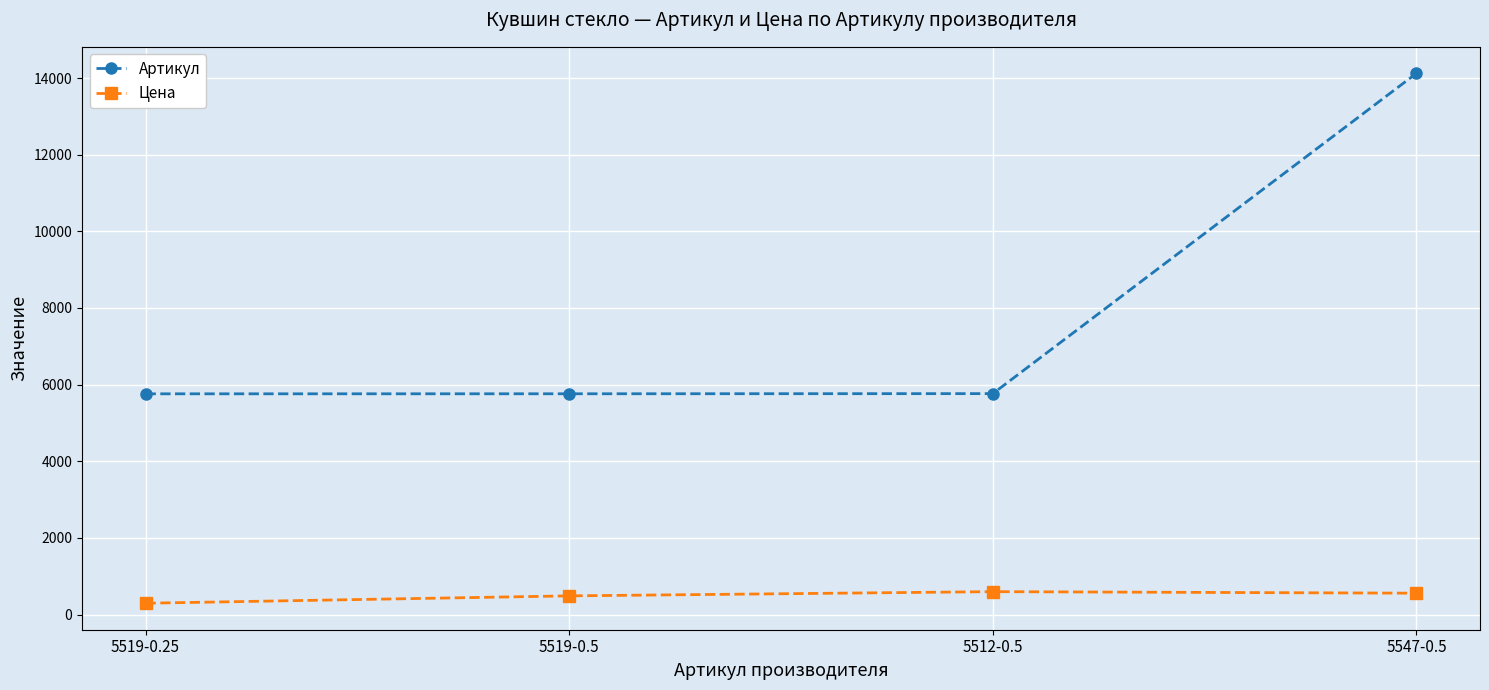

How many categories are shown in the chart?

4